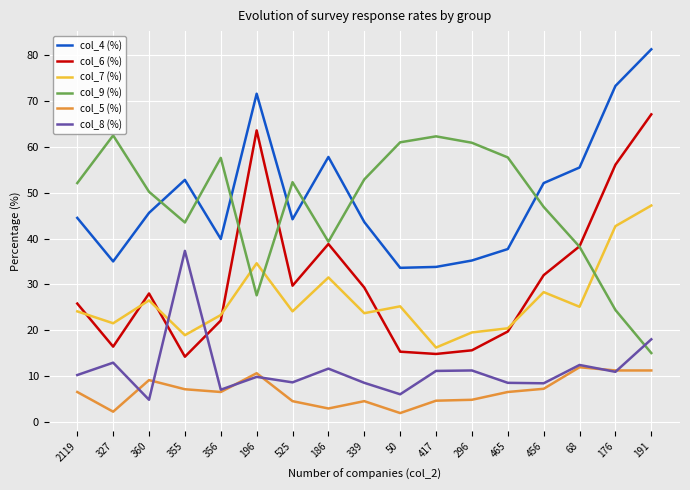

What is the maximum value shown in the chart?

81.3